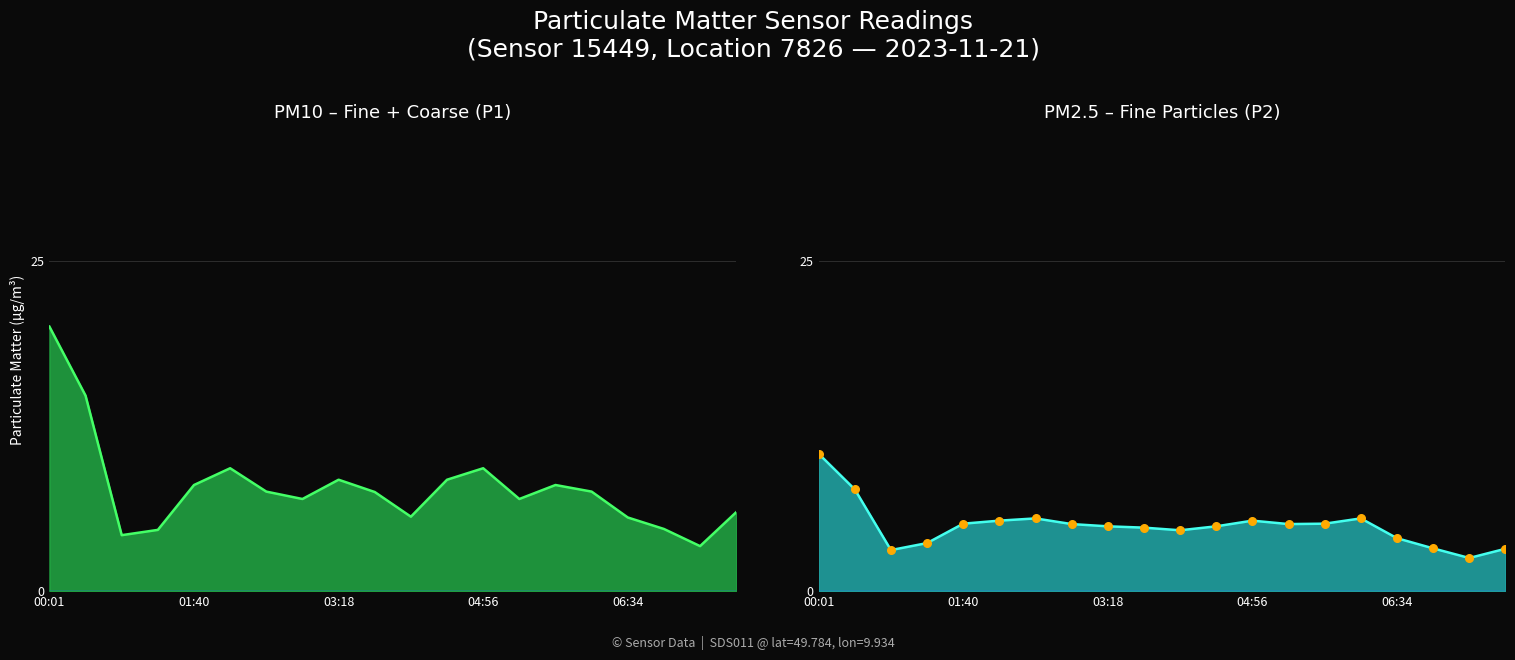

Which series contains the lowest Y value?

P2 line